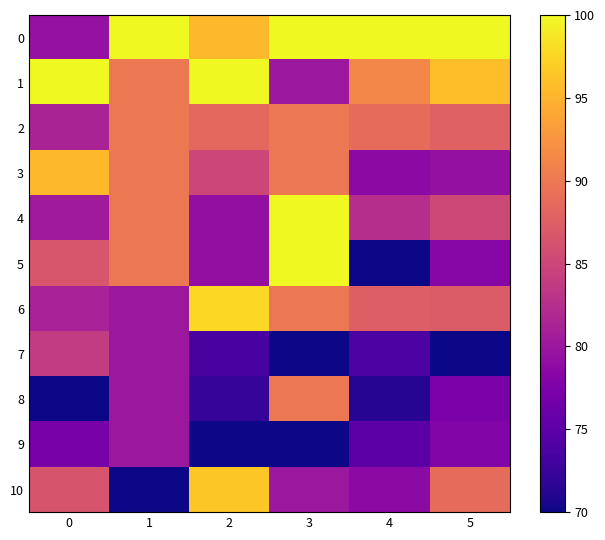

Reading left to right, transcribe all the data shown in this chart.

0: 0=79.4	1=100.0	2=95.4	3=100.0	4=100.0	5=100.0
1: 0=100.0	1=90.0	2=100.0	3=80.0	4=91.2	5=95.9
2: 0=81.3	1=90.0	2=88.5	3=90.0	4=88.8	5=87.7
3: 0=95.4	1=90.0	2=85.0	3=90.0	4=78.8	5=79.3
4: 0=80.5	1=90.0	2=79.2	3=100.0	4=82.5	5=85.2
5: 0=86.6	1=90.0	2=79.2	3=100.0	4=70.0	5=78.2
6: 0=81.1	1=80.0	2=97.7	3=90.0	4=87.5	5=87.2
7: 0=83.9	1=80.0	2=73.5	3=70.0	4=73.8	5=70.0
8: 0=70.0	1=80.0	2=72.3	3=90.0	4=71.2	5=77.3
9: 0=77.1	1=80.0	2=70.0	3=70.0	4=75.0	5=77.8
10: 0=86.5	1=70.0	2=96.5	3=80.0	4=78.8	5=88.8